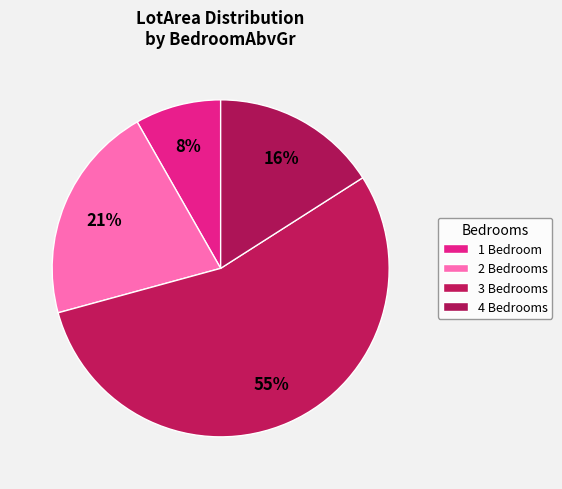

Is there any slice that represents more than half of the pie?

Yes